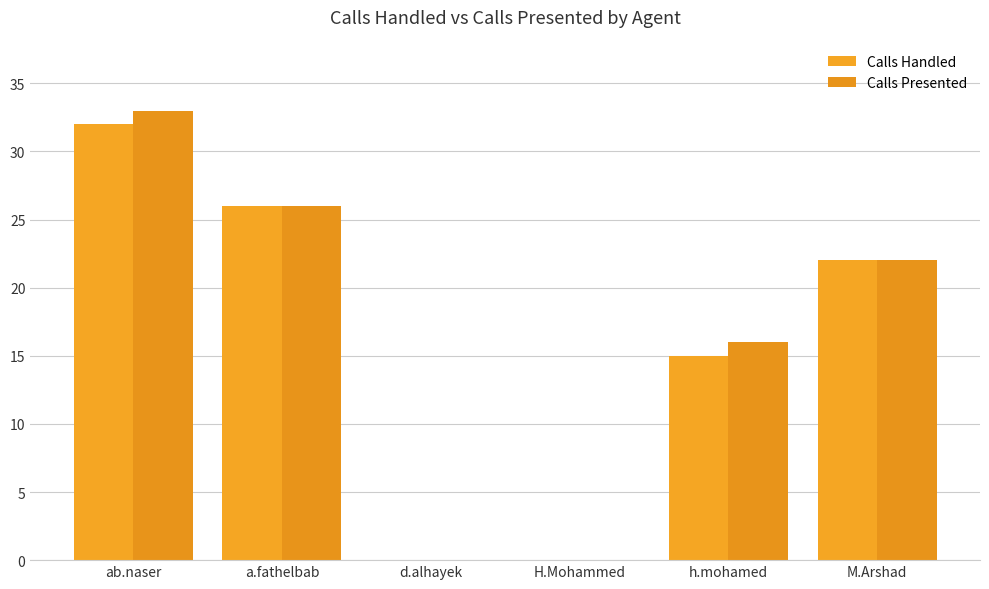

What is the approximate value of Calls Handled at ab.naser?

32